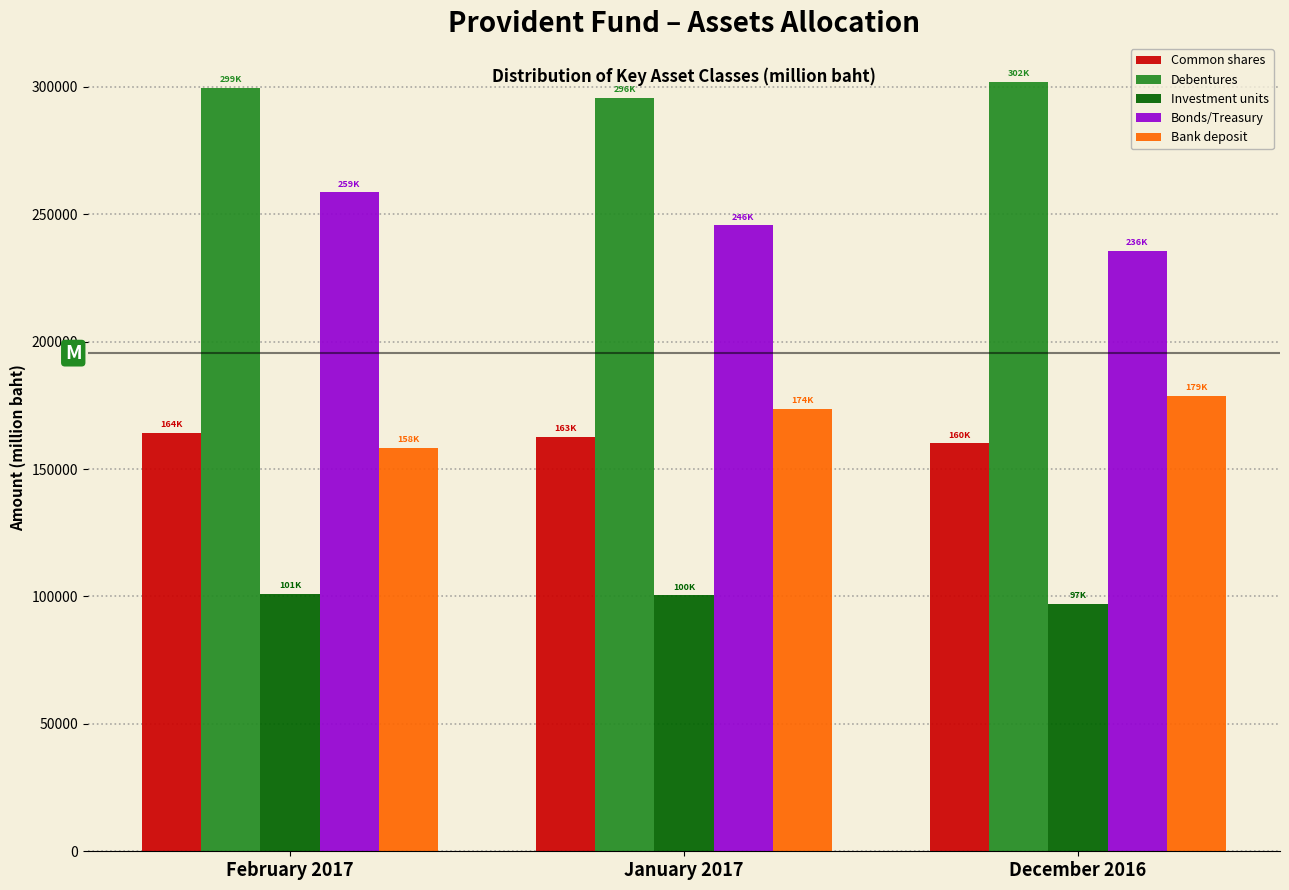

At how many categories does at least one series exceed 207163?

3